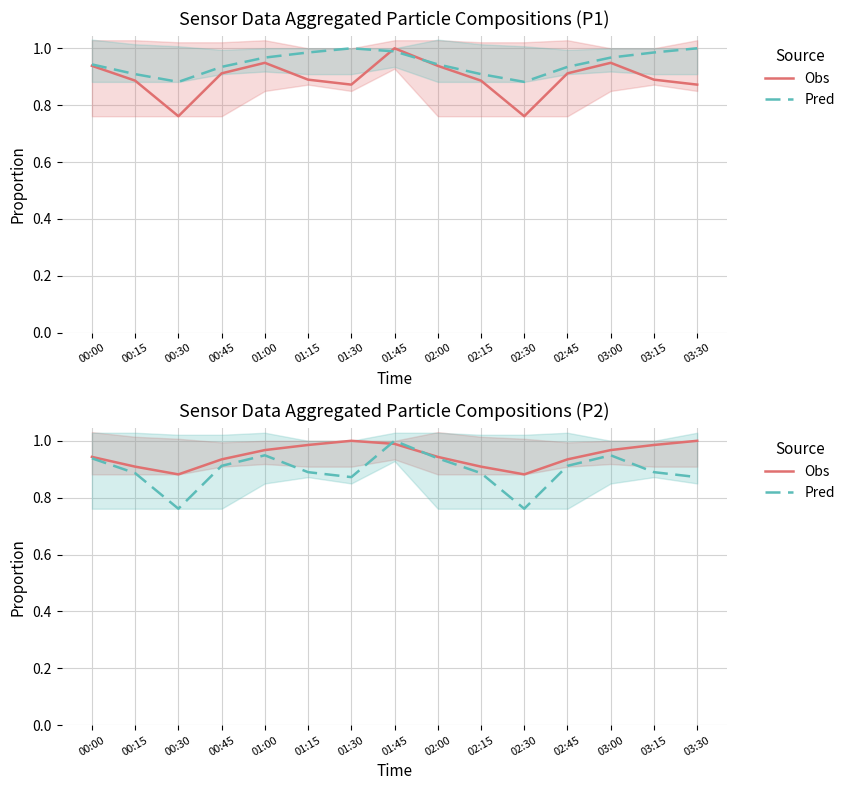

In Obs, how many points are higher than both neighbors (excluding endpoints)?

1